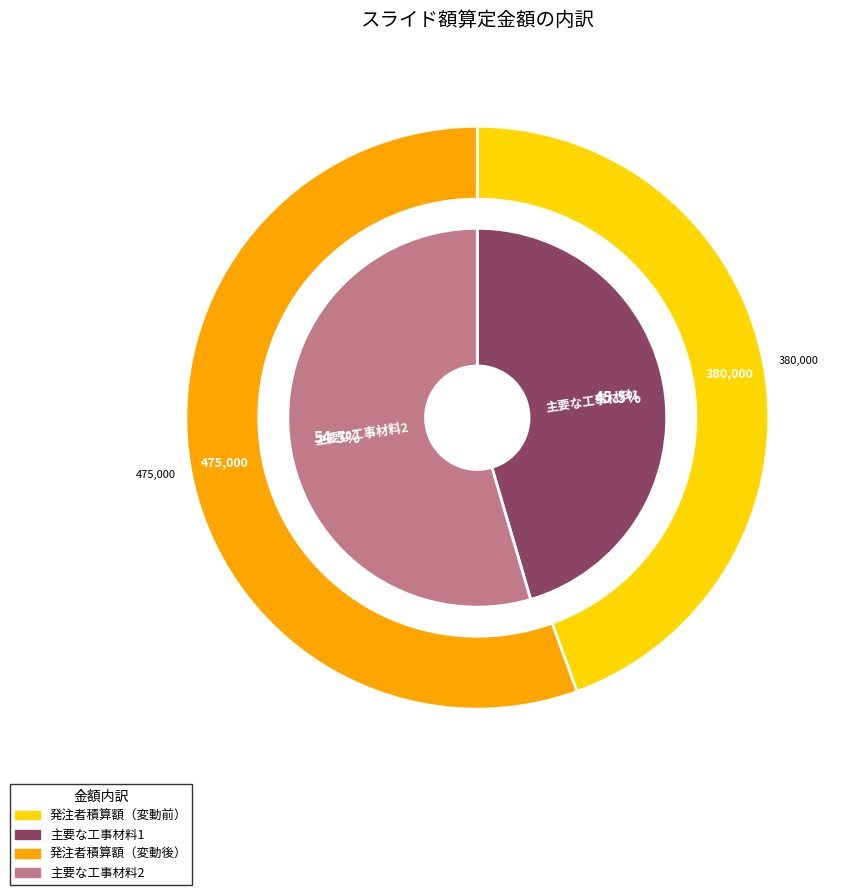

How many slices are in this pie chart?

2